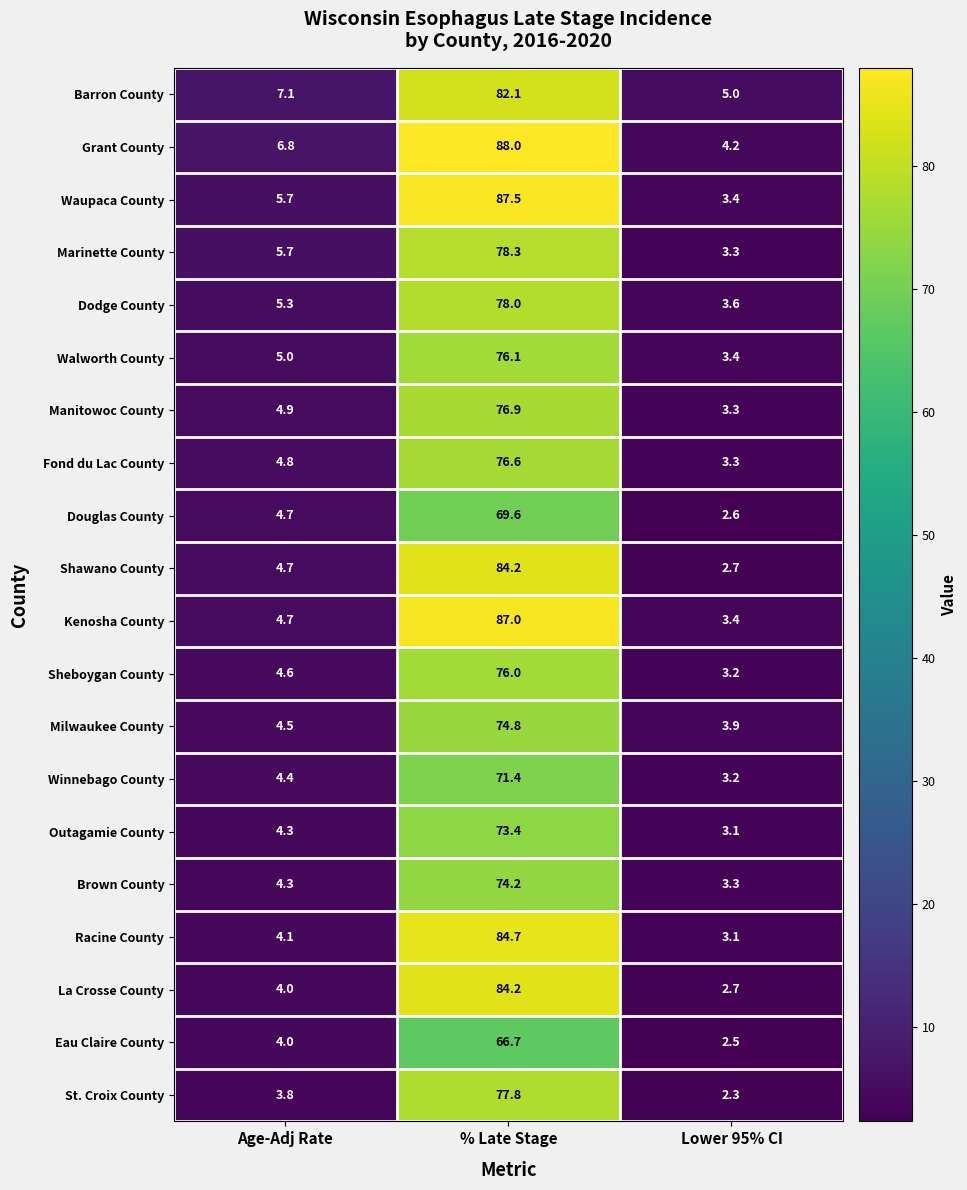

List the labels in order of Milwaukee County value, largest first.

% Late Stage, Age-Adj Rate, Lower 95% CI